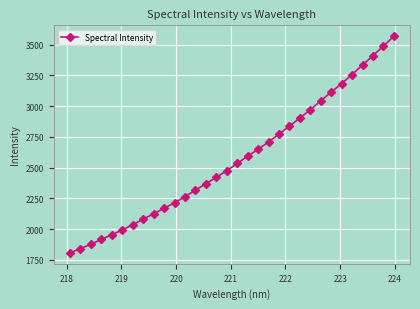

True or false: the data has more than 0 interior local peaks.

False